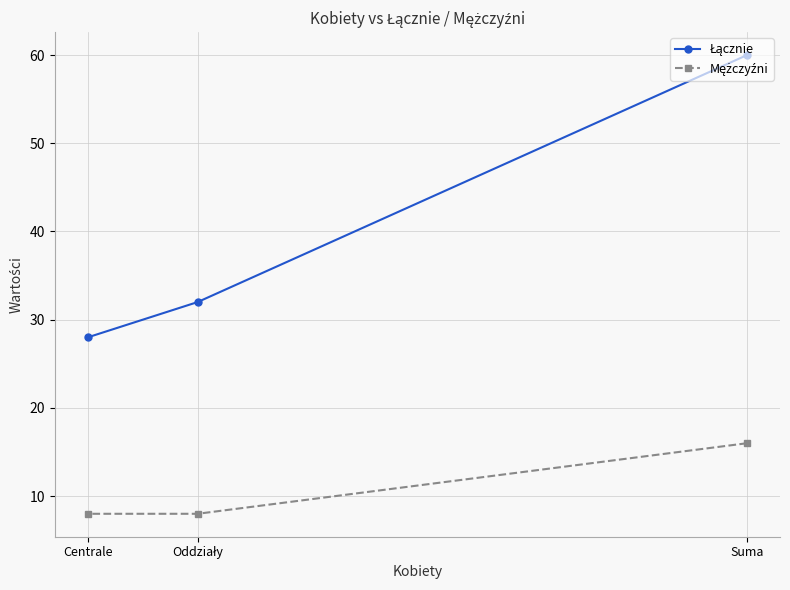

What are all the series names shown in the legend?

Łącznie, Mężczyźni